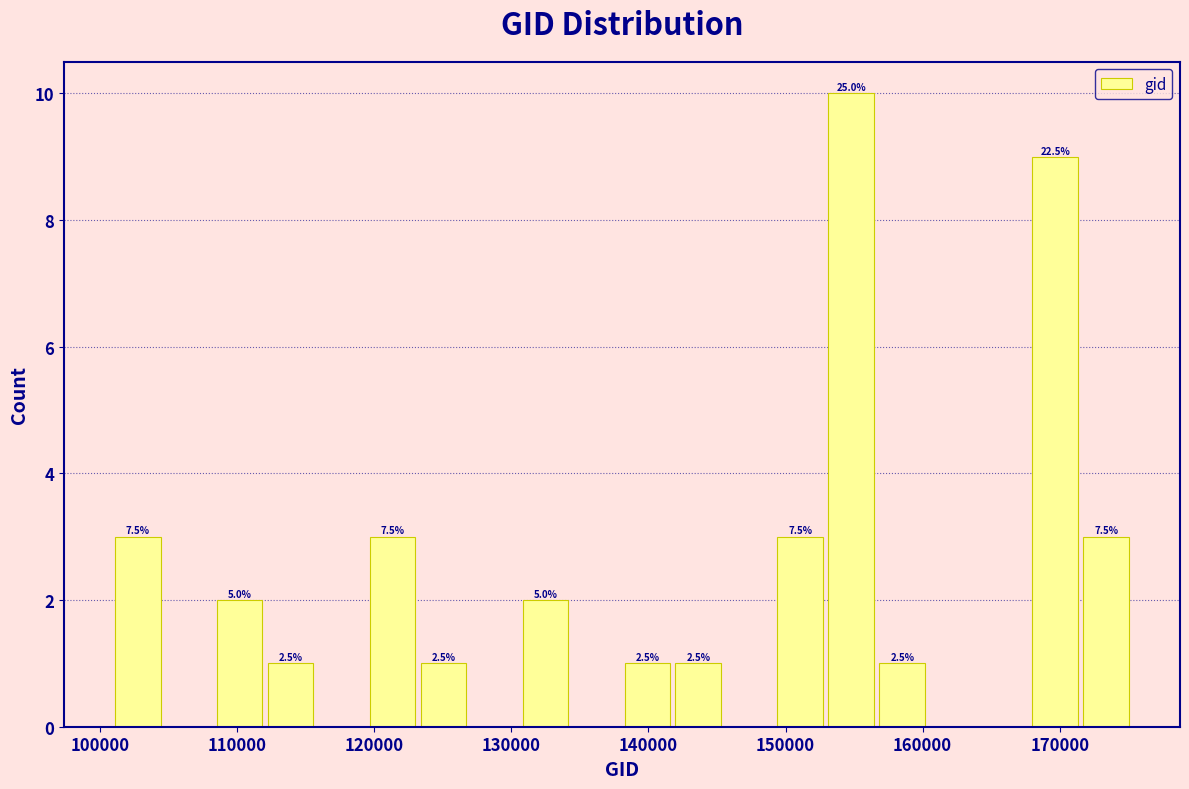

Around what value on the x-axis is the tallest bar? Give the approximate position of its centre, as read against the axis.

155000